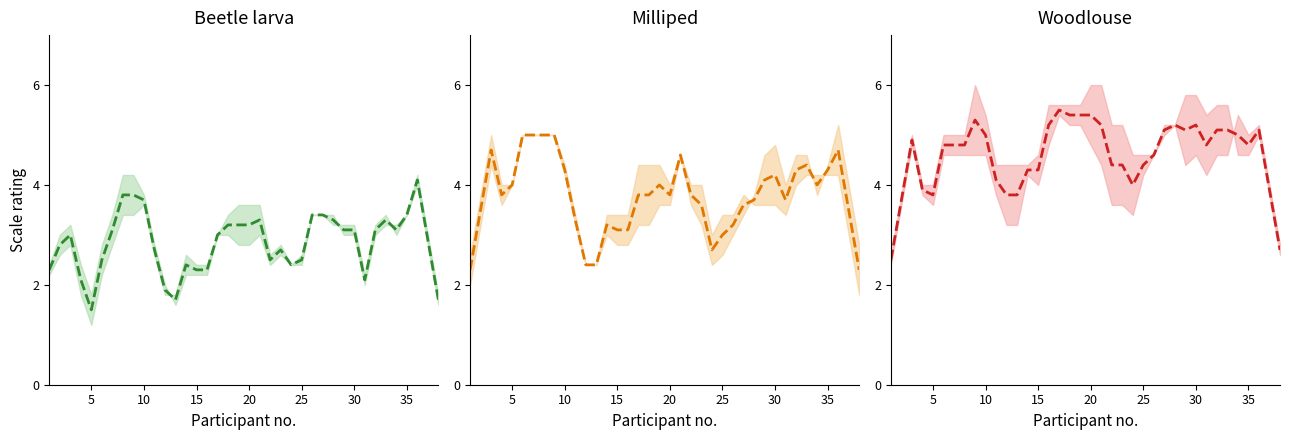

What is the sum of all Woodlouse mean values?

174.8